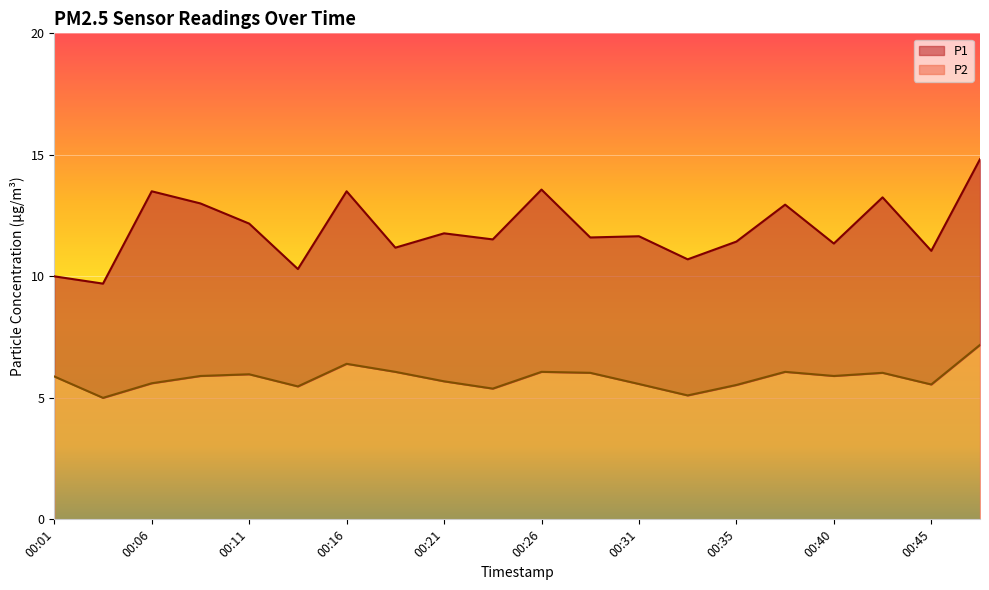

What is the difference between the highest and lowest values at 00:38?

6.9